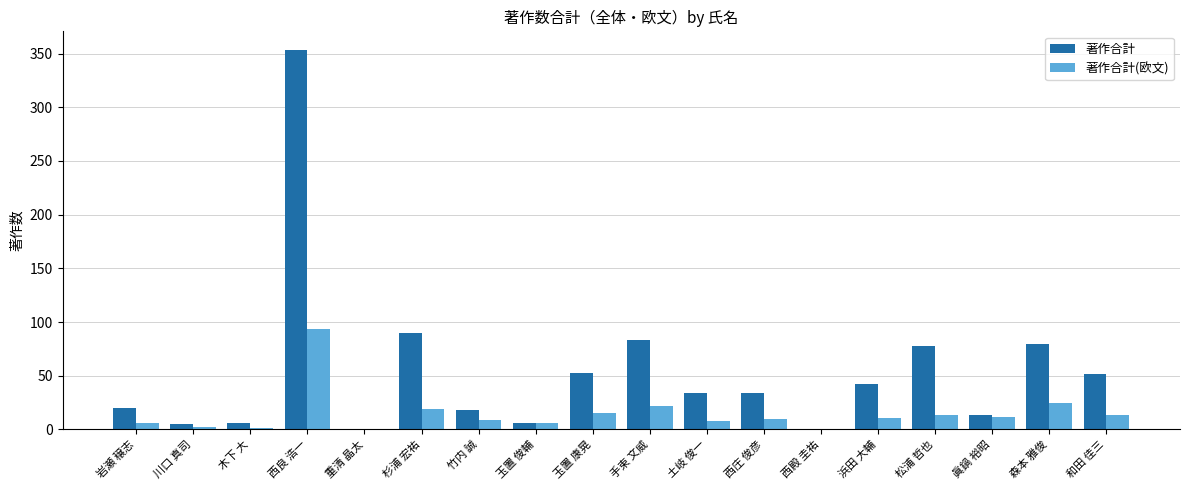

Is it true that 著作合計 equals 52 at 和田 佳三?

True